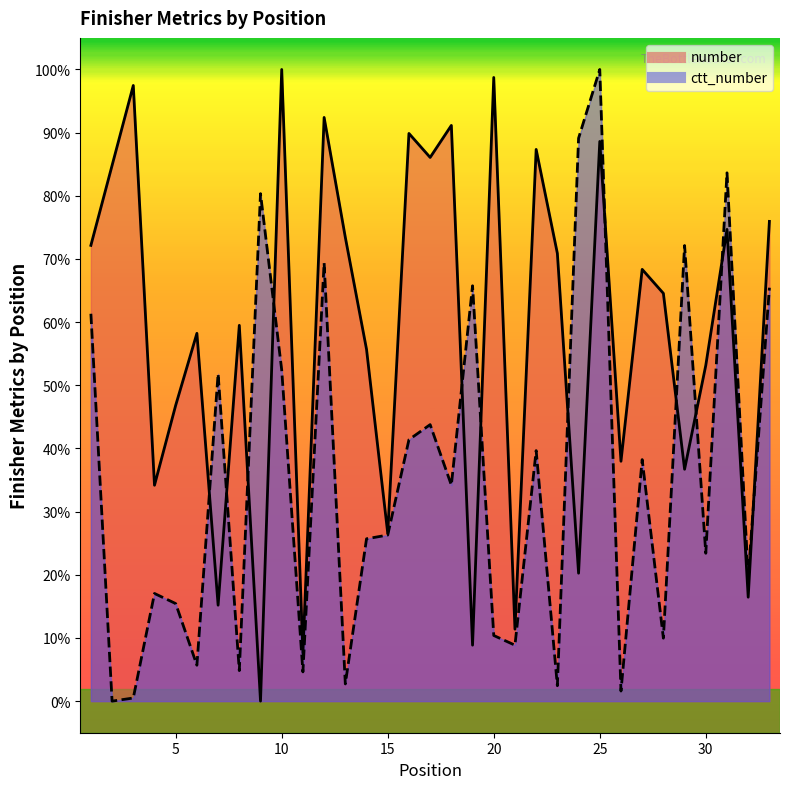

At which label does ctt_number first exceed 26?

1